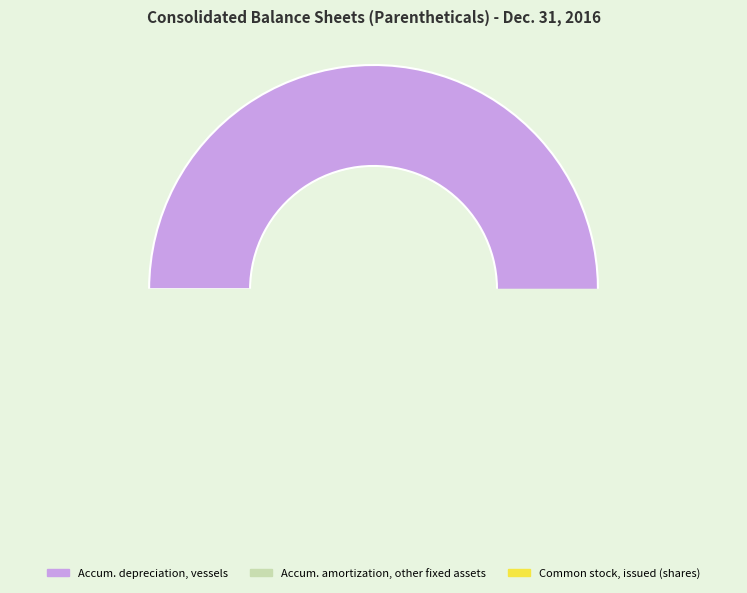

Which category has the biggest portion of the pie?

Accumulated depreciation, vessels